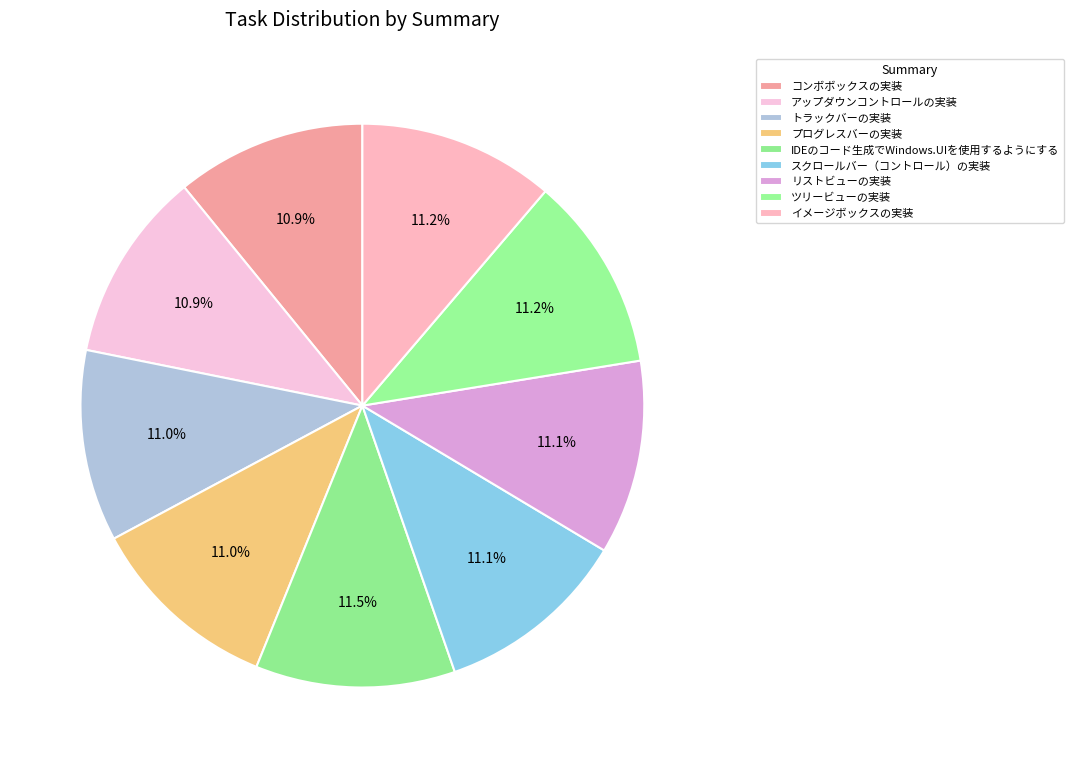

Does any single category account for the majority?

No